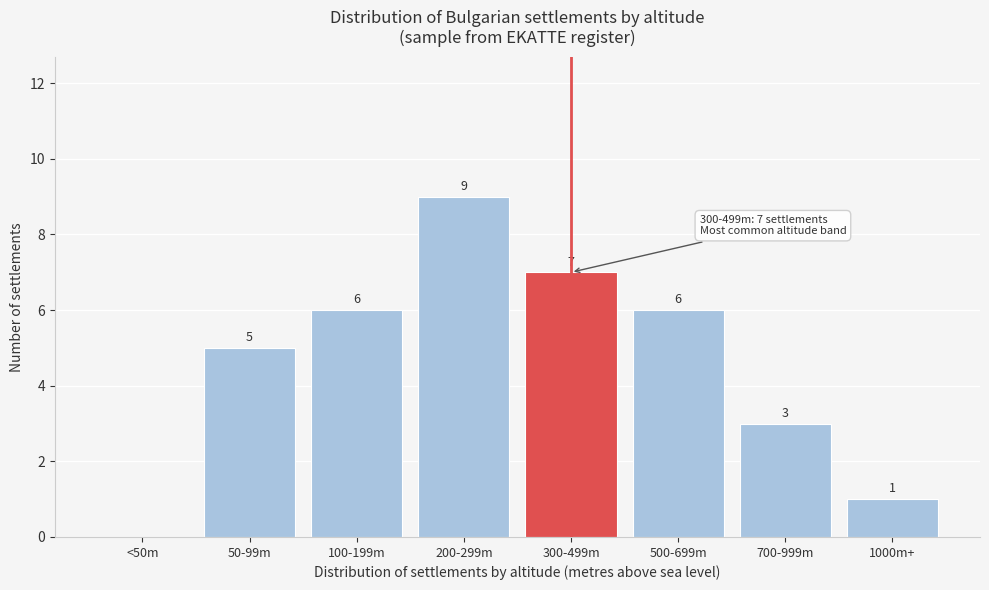

Reading left to right, what are all the values shown in this chart?

<50m=0	50-99m=5	100-199m=6	200-299m=9	300-499m=7	500-699m=6	700-999m=3	1000m+=1